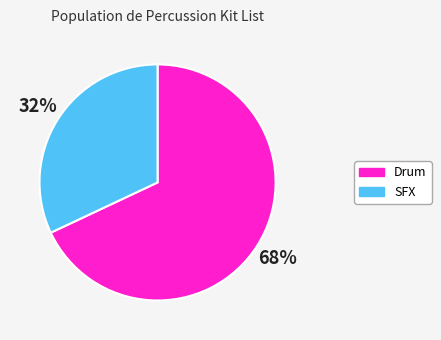

To the nearest percent, what percentage of the pie is Drum?

68%